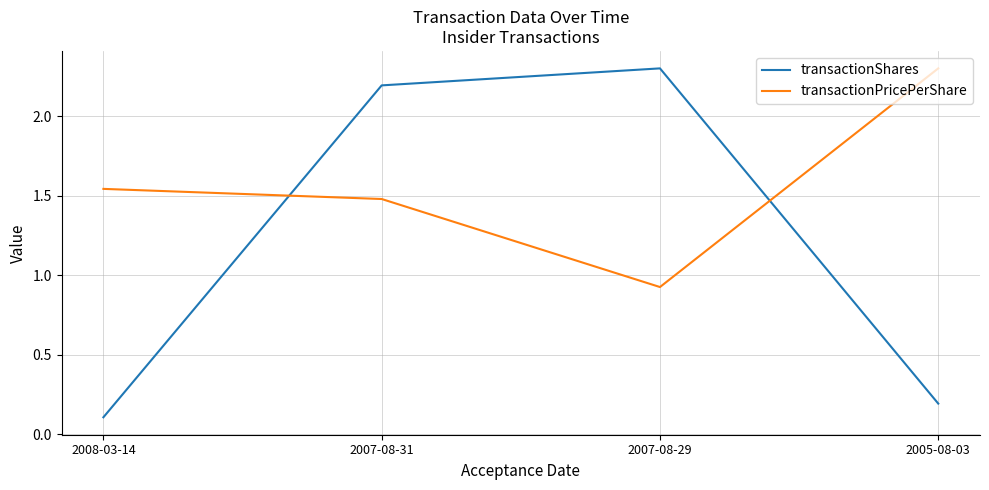

At which label is transactionPricePerShare closest to 1?

2007-08-29